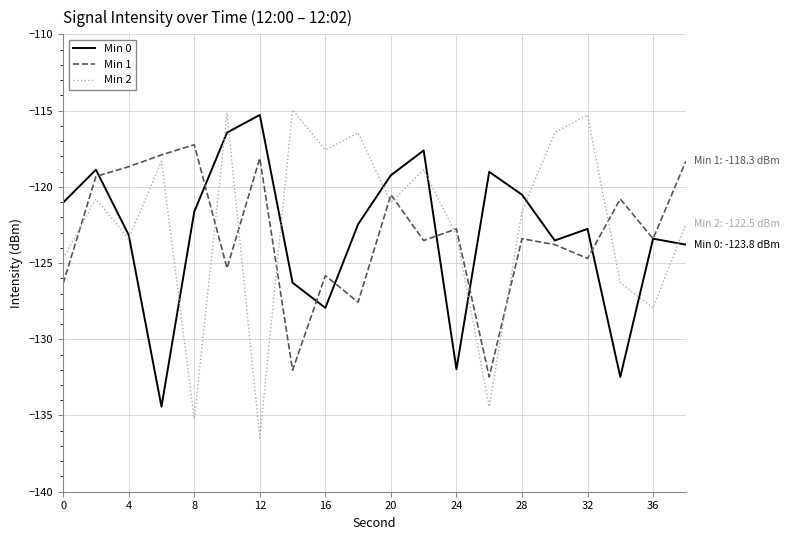

What is the maximum value shown in the chart?

-115.0